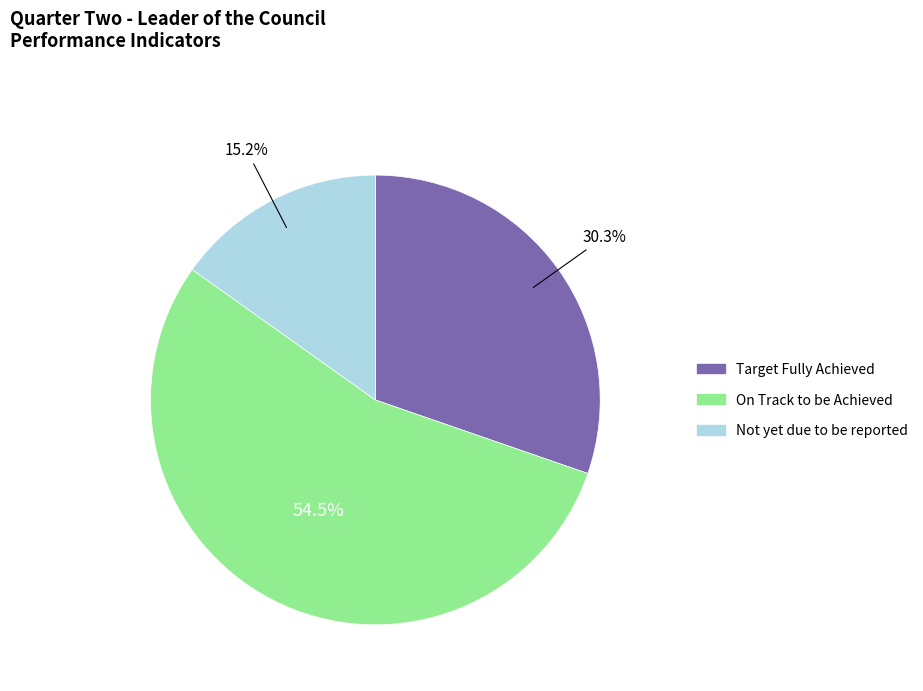

To the nearest percent, what is the difference between the largest and smallest slice percentages?

39%